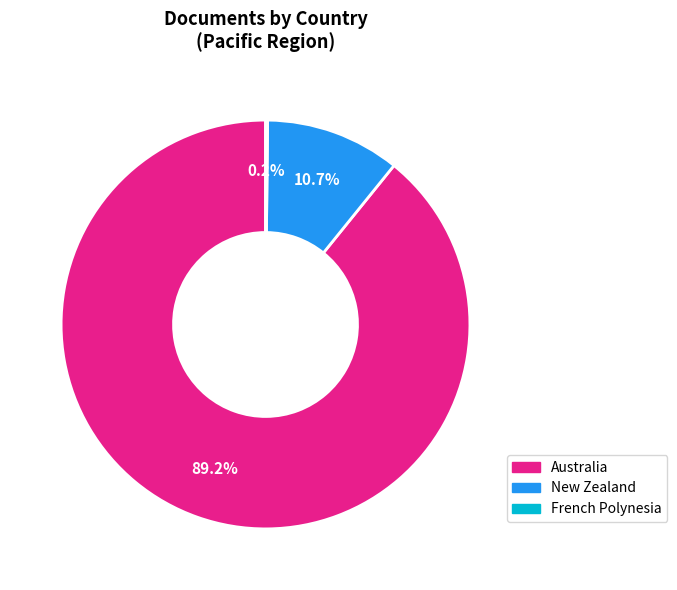

Does any single category account for the majority?

Yes